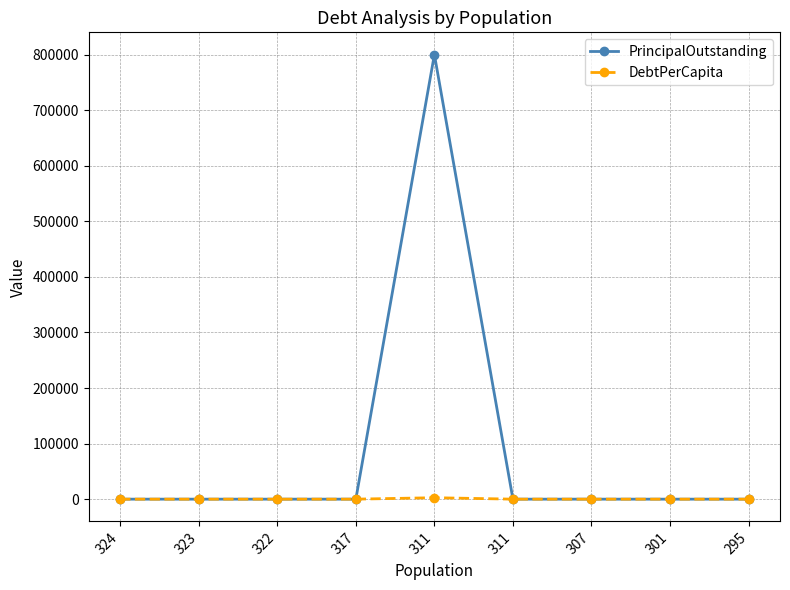

Which has a higher value, 323 or 307?

323